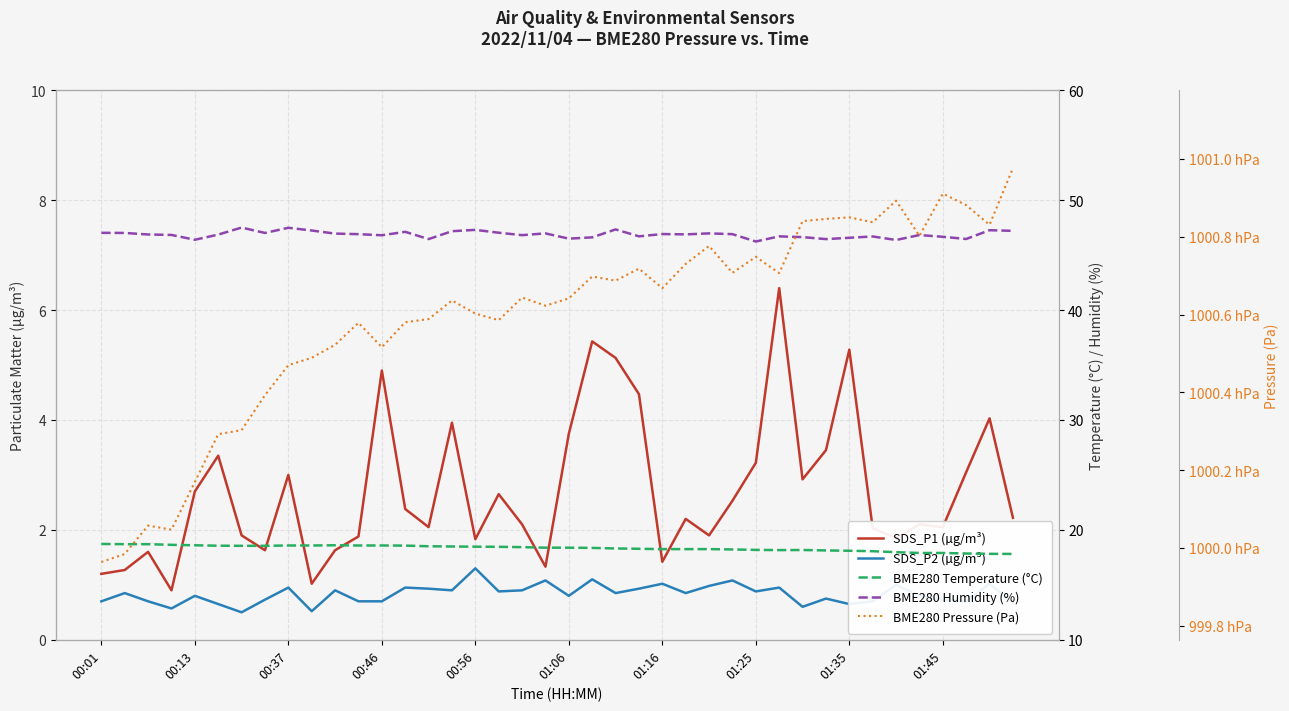

Is the value of BME280 Temperature (°C) at 12 greater than the value of BME280 Pressure (Pa) at 34?

No